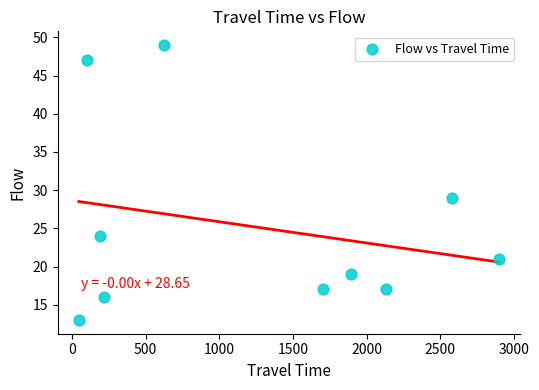

What is the average Y value?

25